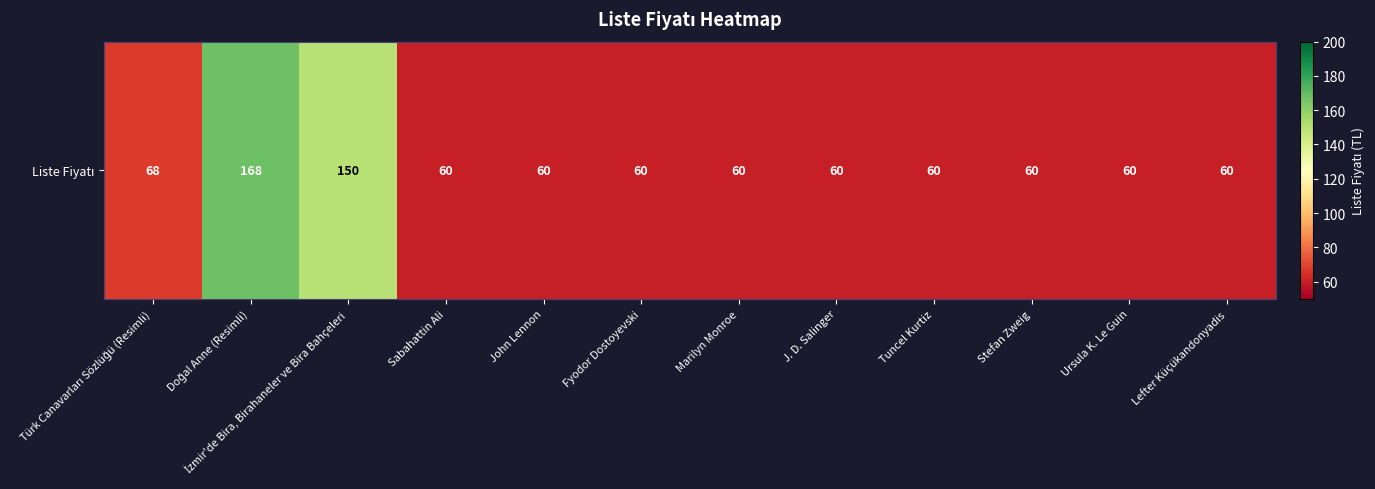

Reading left to right, extract all data points from this chart.

Türk Canavarları Sözlüğü (Resimli)=68	Doğal Anne (Resimli)=168	İzmir'de Bira, Birahaneler ve Bira Bahçeleri=150	Sabahattin Ali=60	John Lennon=60	Fyodor Dostoyevski=60	Marilyn Monroe=60	J. D. Salinger=60	Tuncel Kurtiz=60	Stefan Zweig=60	Ursula K. Le Guin=60	Lefter Küçükandonyadis=60